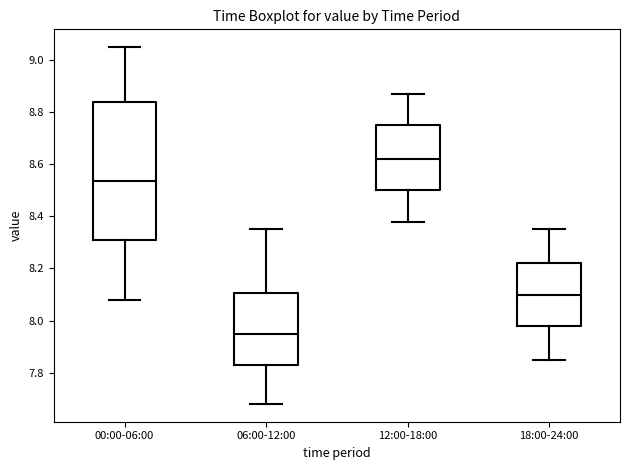

Reading left to right, read every box against the y-axis: the position of its median line, the range the box covers, and the ends of its whiskers. The values are not printed on the chart, so give them approximately, as read against the axis.

00:00-06:00: median 8.54, box 8.30 to 8.84, whiskers 8.08 to 9.06
06:00-12:00: median 7.96, box 7.82 to 8.10, whiskers 7.68 to 8.36
12:00-18:00: median 8.62, box 8.50 to 8.76, whiskers 8.38 to 8.88
18:00-24:00: median 8.10, box 7.98 to 8.22, whiskers 7.86 to 8.36